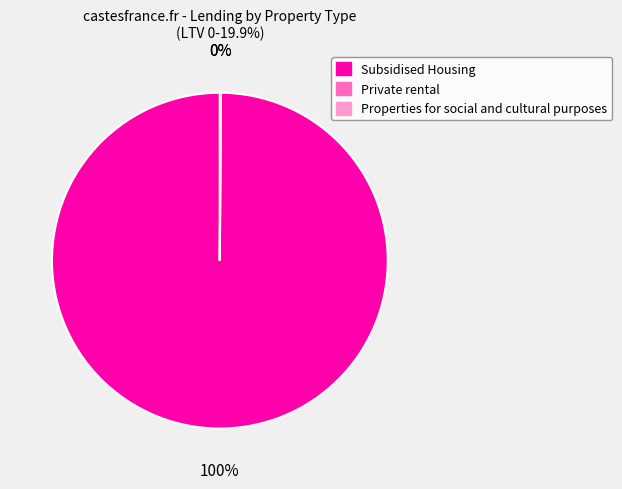

To the nearest percent, what is the average slice percentage?

33%